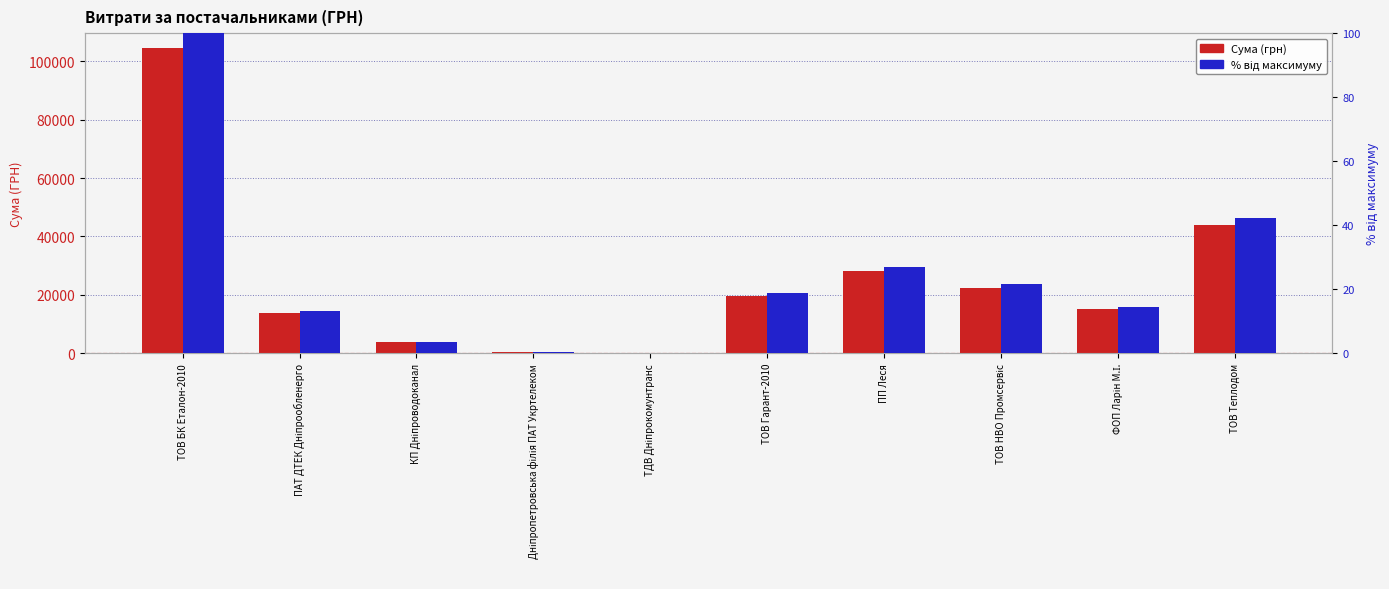

Which series has the largest total across all categories?

Сума (грн)